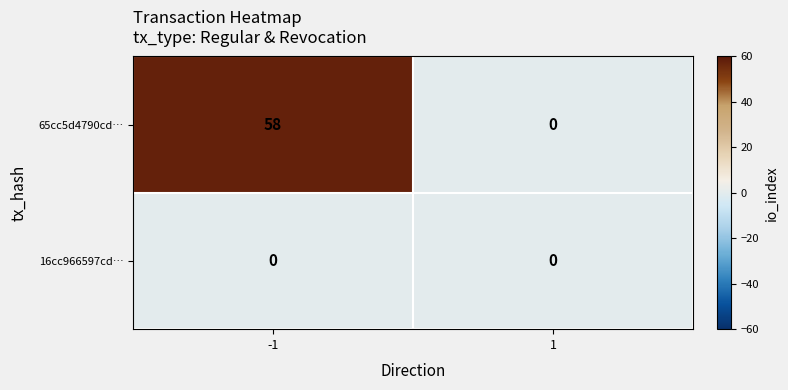

What is the sum of the 65cc5d4790cd… values at -1 and 1?

58